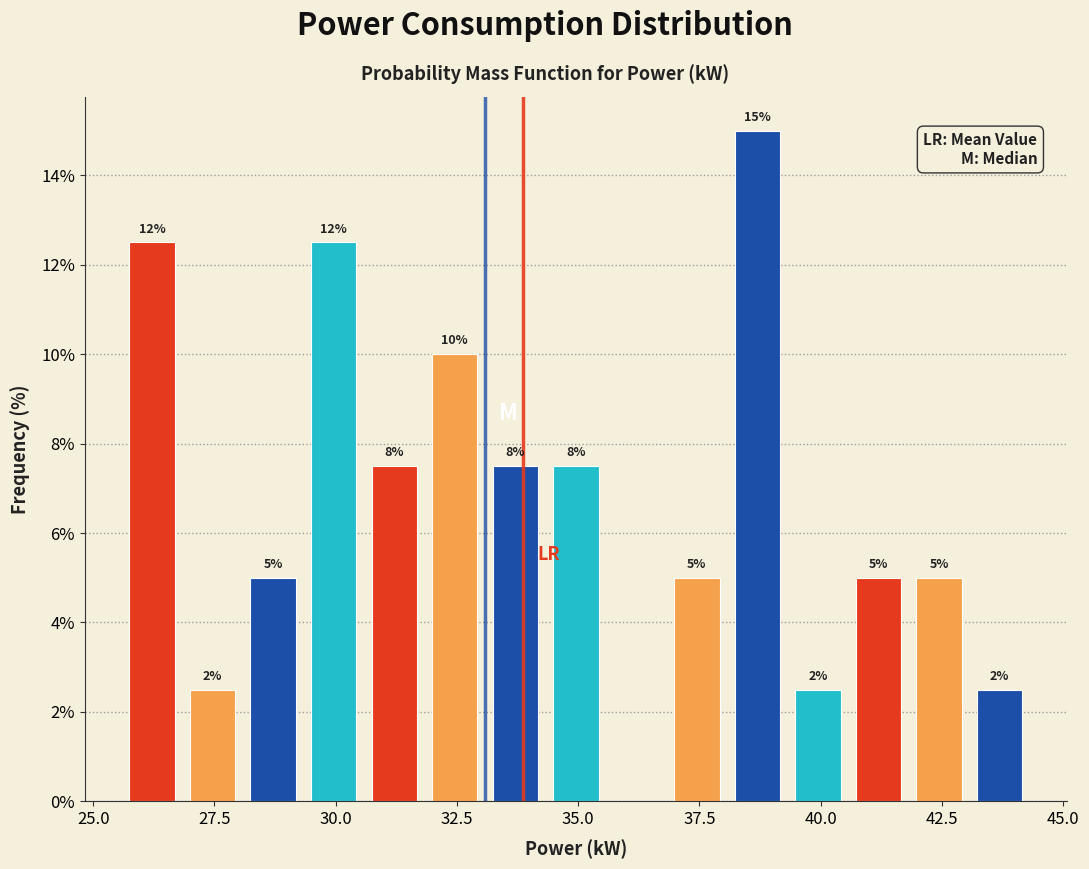

Around what value on the x-axis is the tallest bar? Give the approximate position of its centre, as read against the axis.

38.5